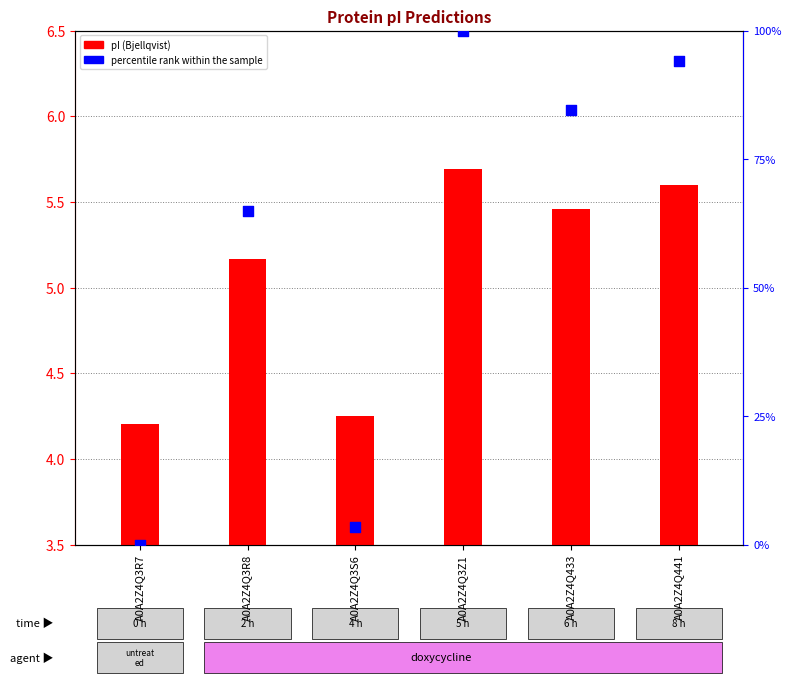

At which category is the sum across all series the highest?

A0A2Z4Q3Z1